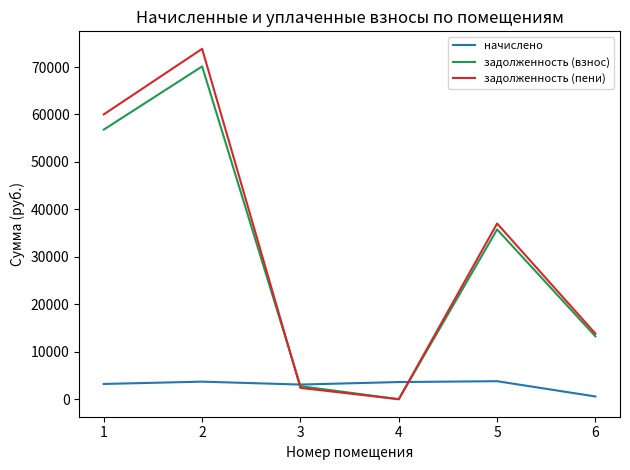

The задолженность (взнос) series shows 16502.4 at 5. True or false?

False